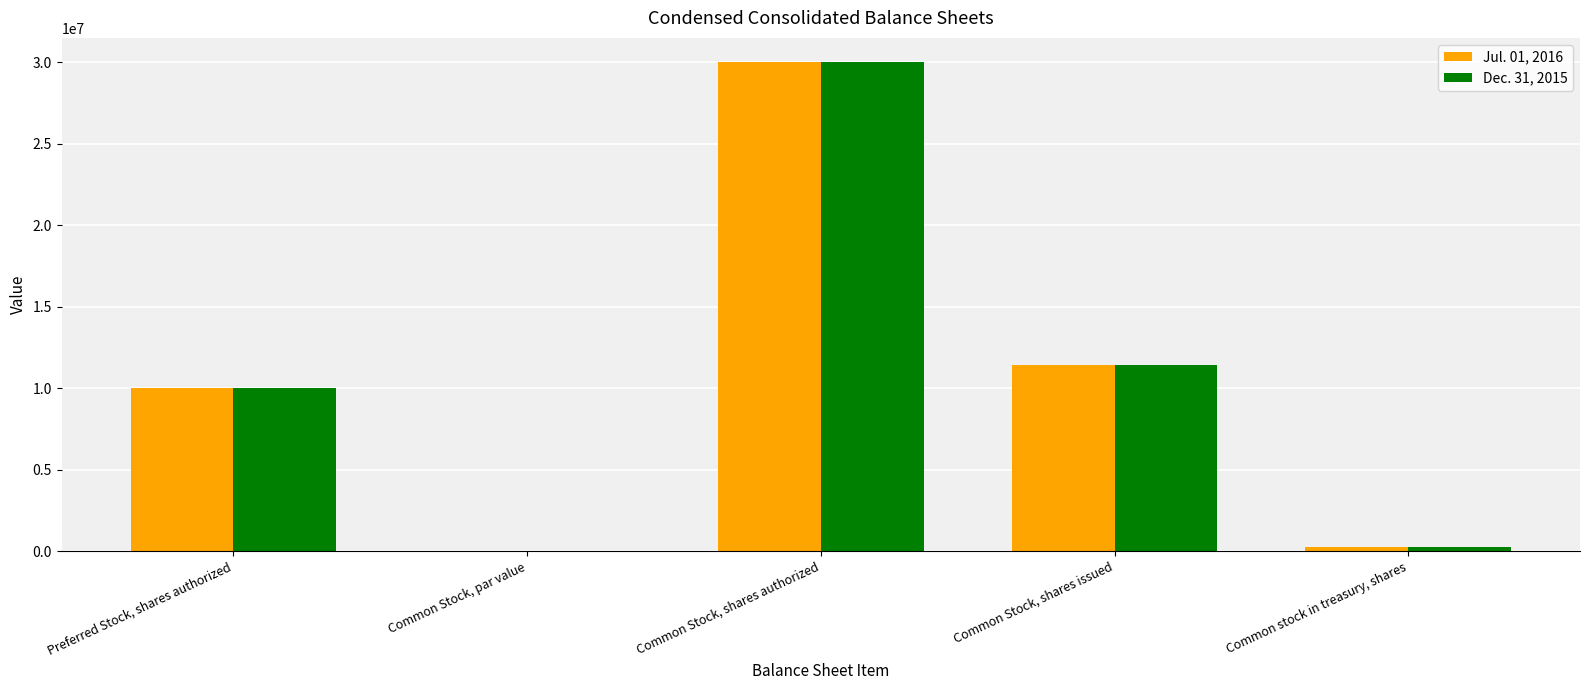

The value of Dec. 31, 2015 at Preferred Stock, shares authorized is 10000000.0. True or false?

True